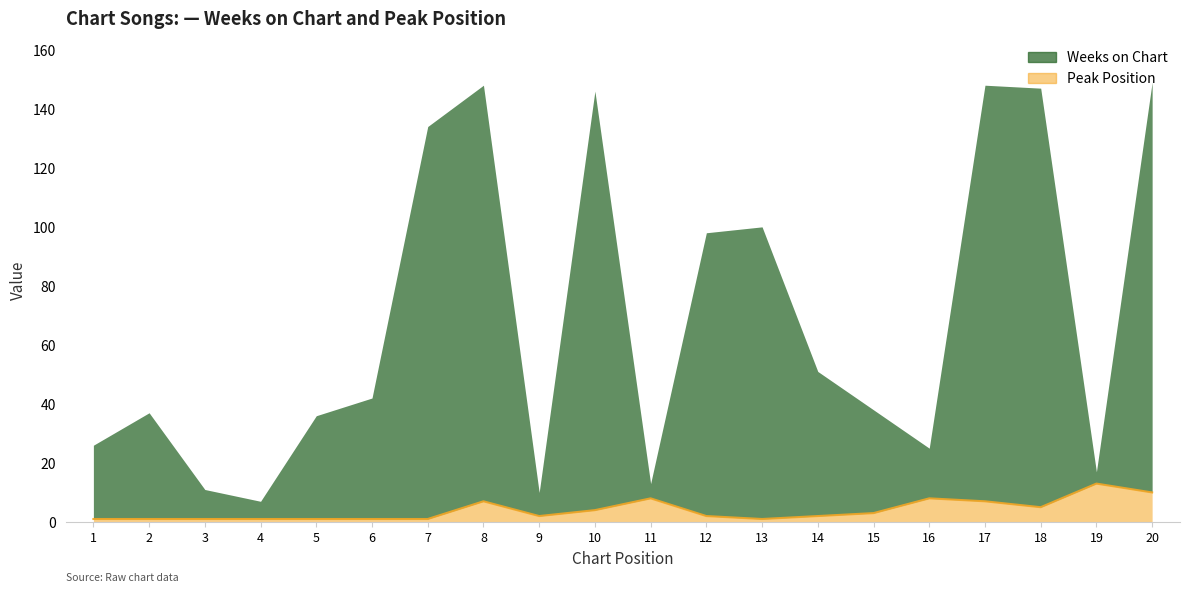

Reading left to right, transcribe all the data shown in this chart.

Weeks on Chart: 1=26	2=37	3=11	4=7	5=36	6=42	7=134	8=148	9=10	10=146	11=13	12=98	13=100	14=51	15=38	16=25	17=148	18=147	19=17	20=149
Peak Position: 1=1	2=1	3=1	4=1	5=1	6=1	7=1	8=7	9=2	10=4	11=8	12=2	13=1	14=2	15=3	16=8	17=7	18=5	19=13	20=10